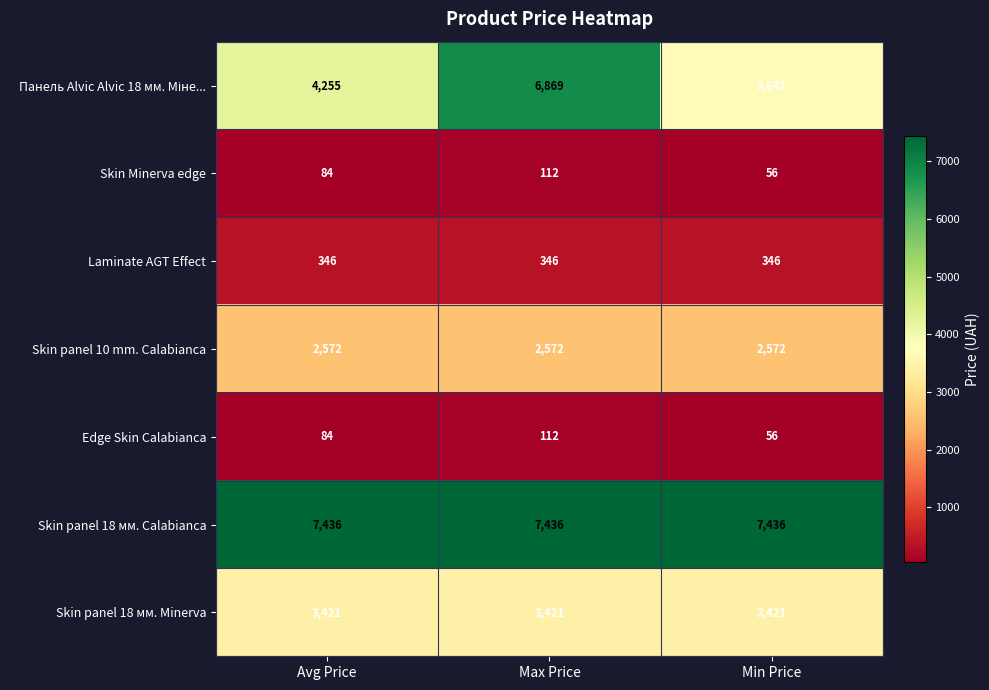

At which category is the sum across all series the highest?

Max Price